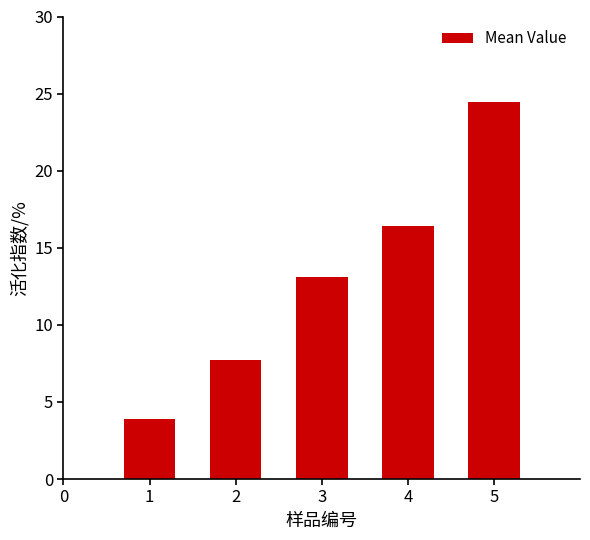

How many bars are there in total?

5